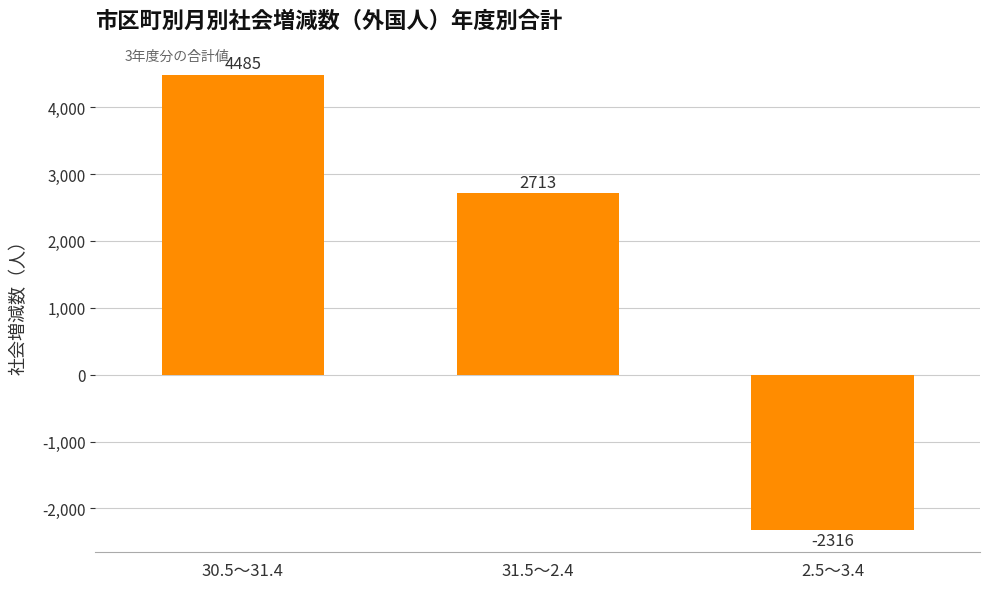

Does the chart contain stacked bars?

No